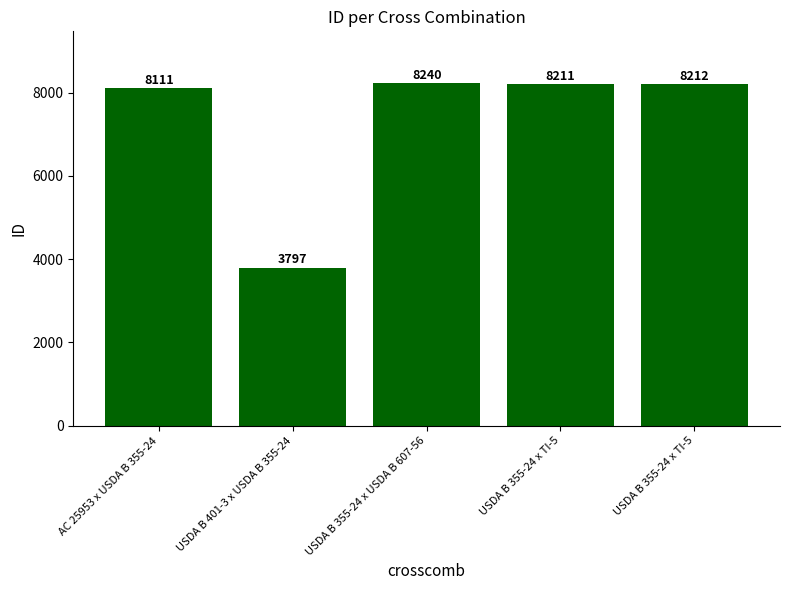

At which label is the value closest to 6018?

AC 25953 x USDA B 355-24